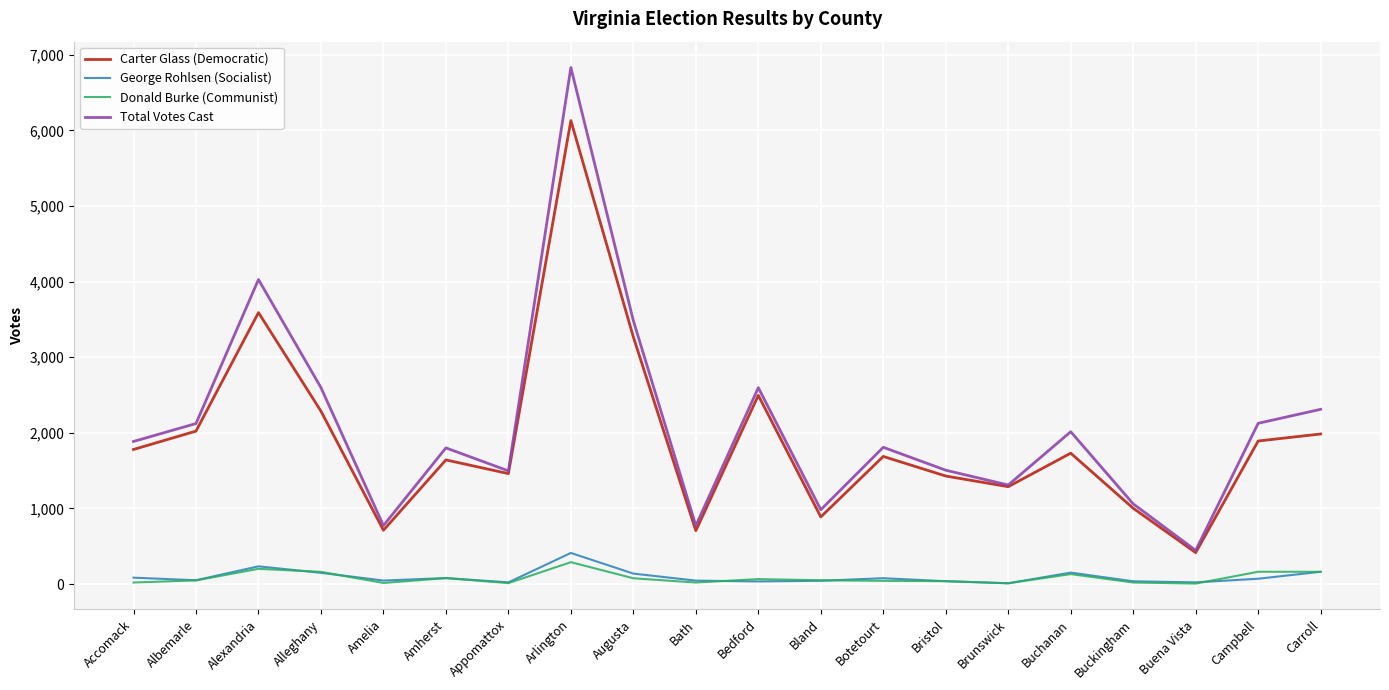

Is it true that George Rohlsen (Socialist) equals 38 at Bristol?

True